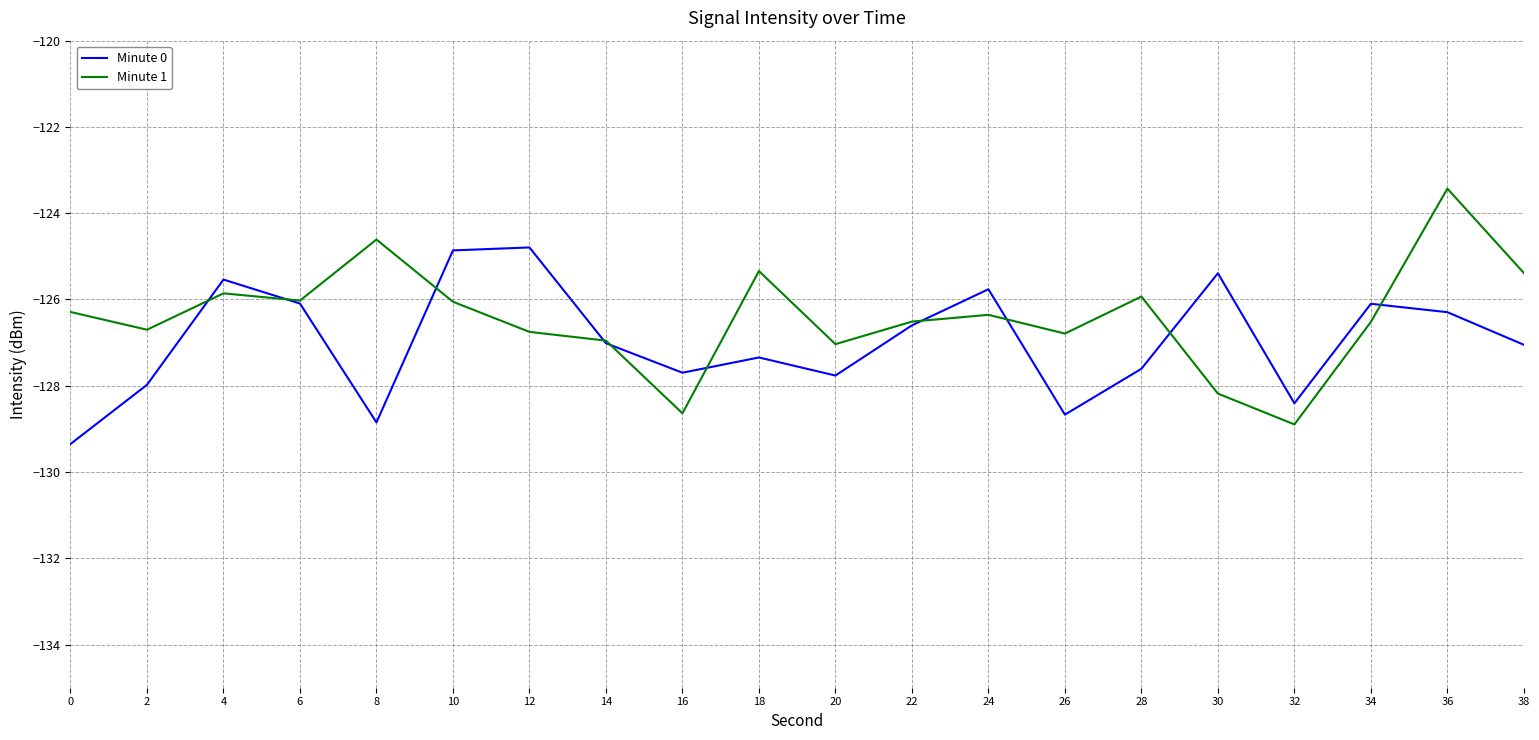

What is the spread (max minus min) of values at 24?

0.6